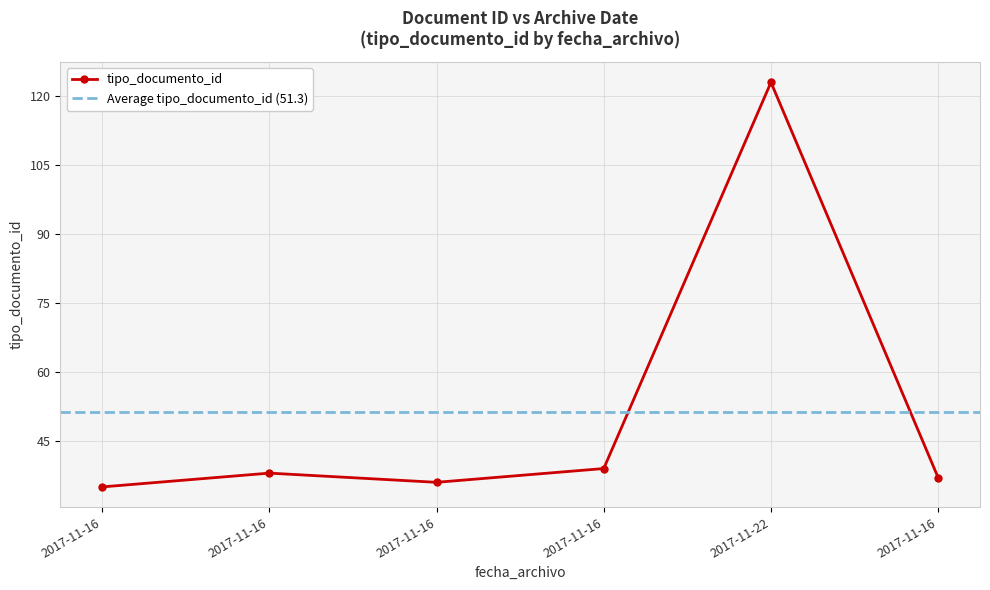

Where is the data nearest to the value 79?

2017-11-16